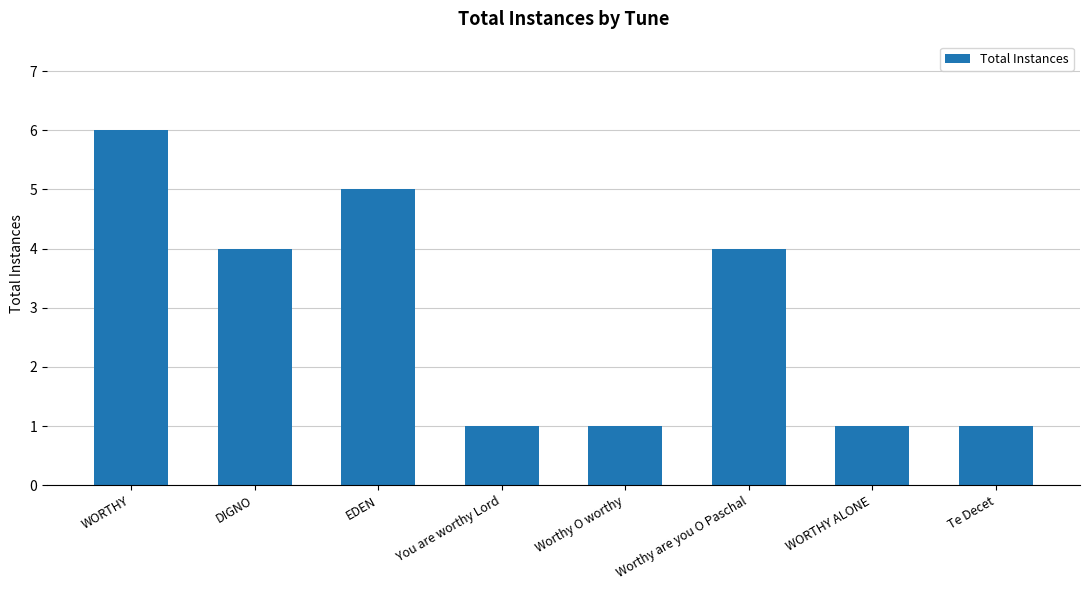

What is the difference between the maximum and second lowest values?

5